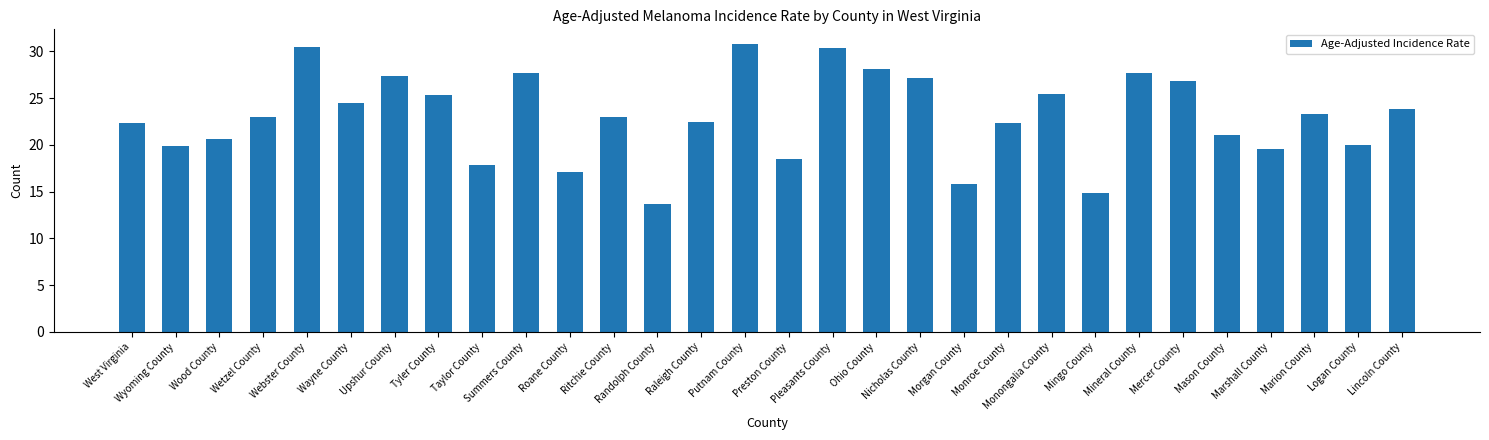

What is the greatest value displayed?

30.8